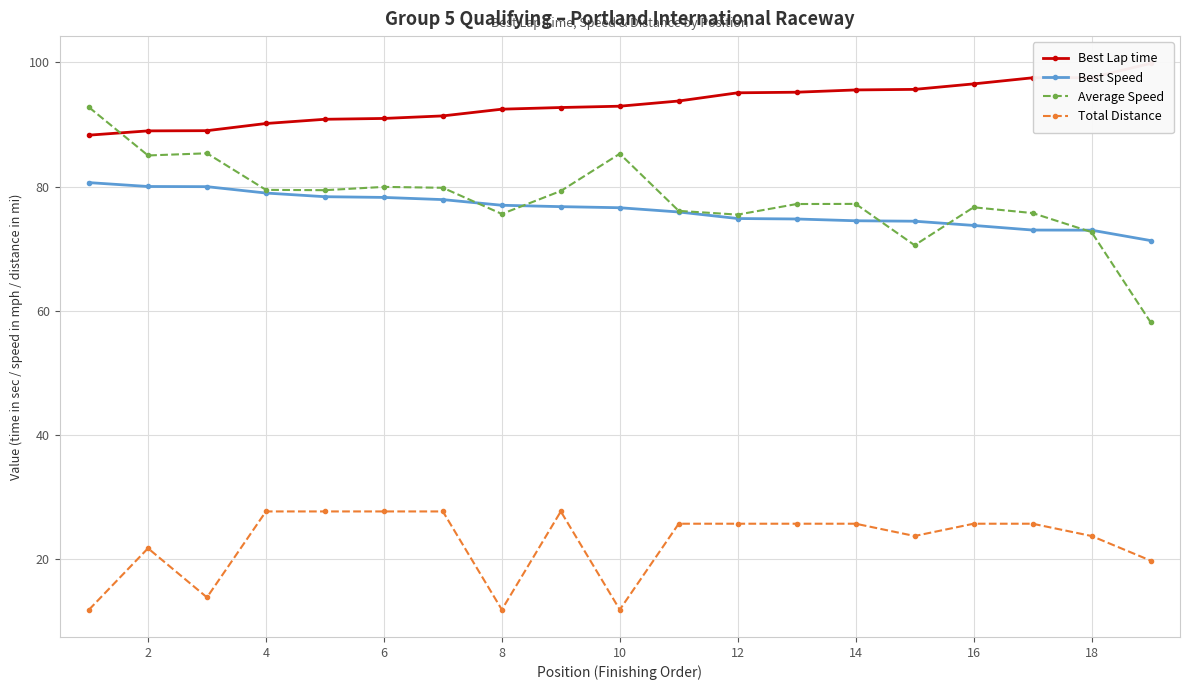

What is the value of the Best Speed point at the 9th from the left?

76.8